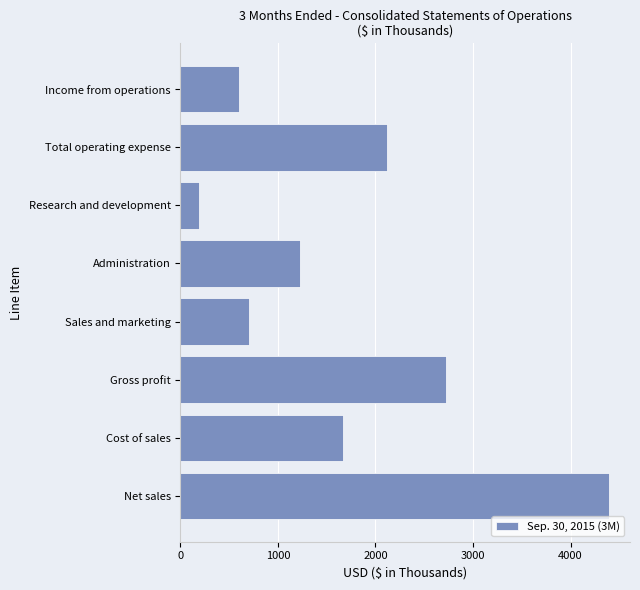

Reading top to bottom, transcribe all the data shown in this chart.

603	2116	195	1222	699	2719	1671	4390